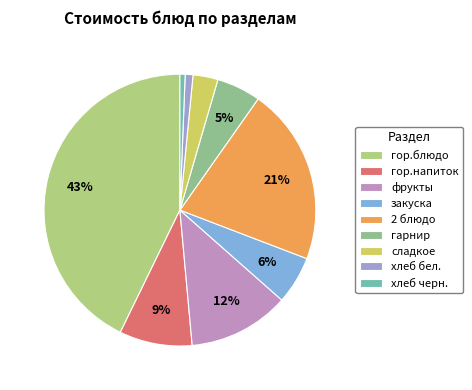

What percentage is the хлеб бел. slice, to the nearest percent?

1%